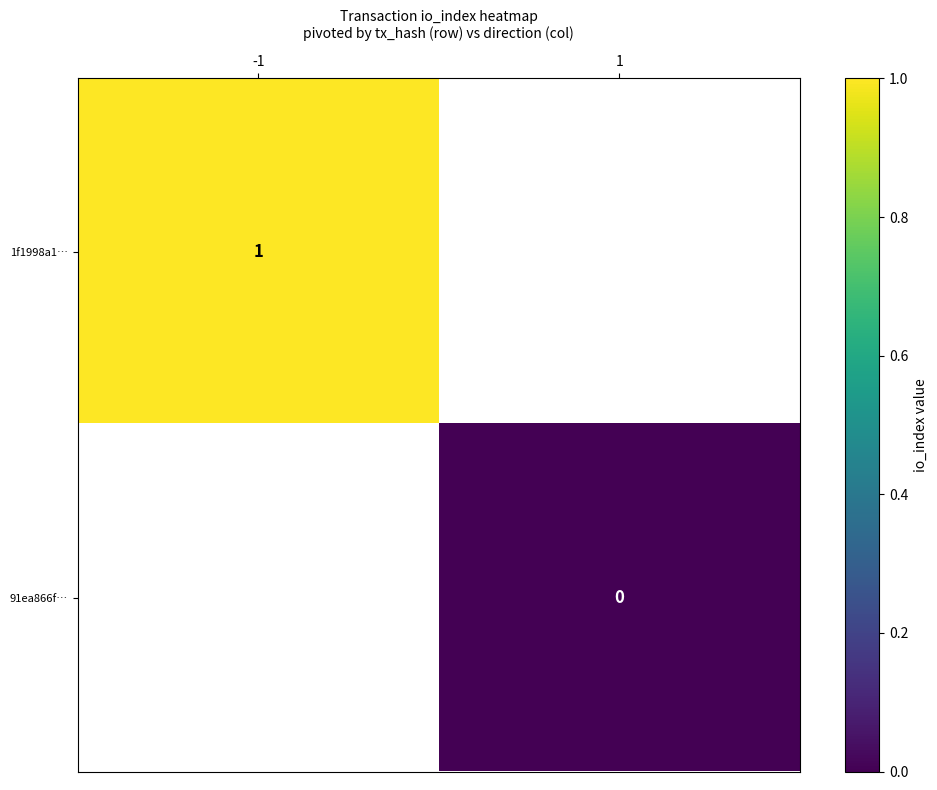

Is the value of 91ea866f… at 1 greater than the value of 1f1998a1… at -1?

No